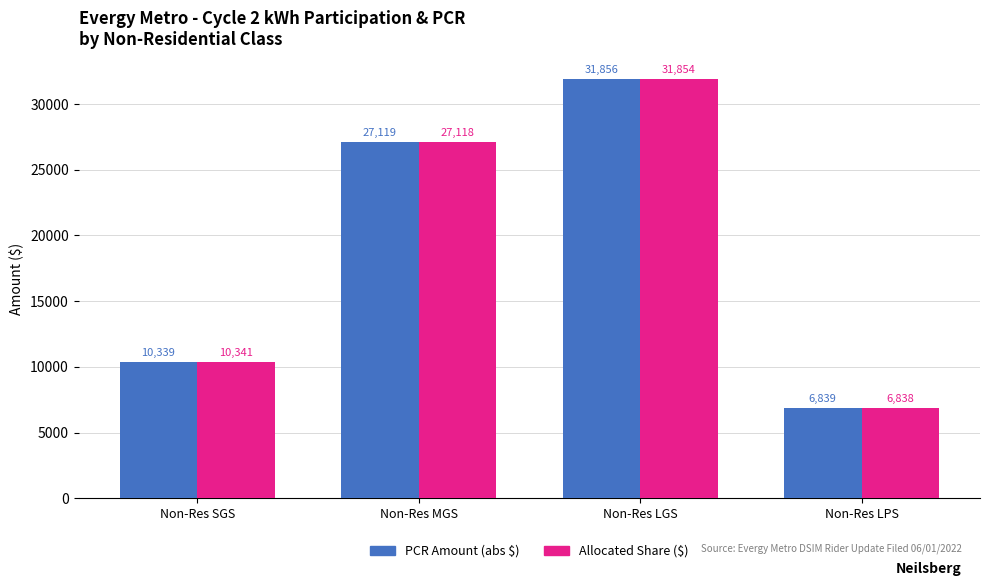

Which series changed the most between Non-Res LGS and Non-Res LPS?

PCR Amount (abs $)